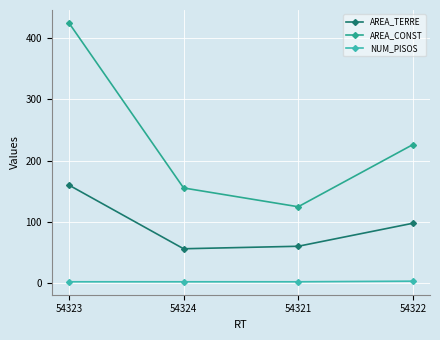

What is the sum of the AREA_CONST values at 54324 and 54323?

580.2